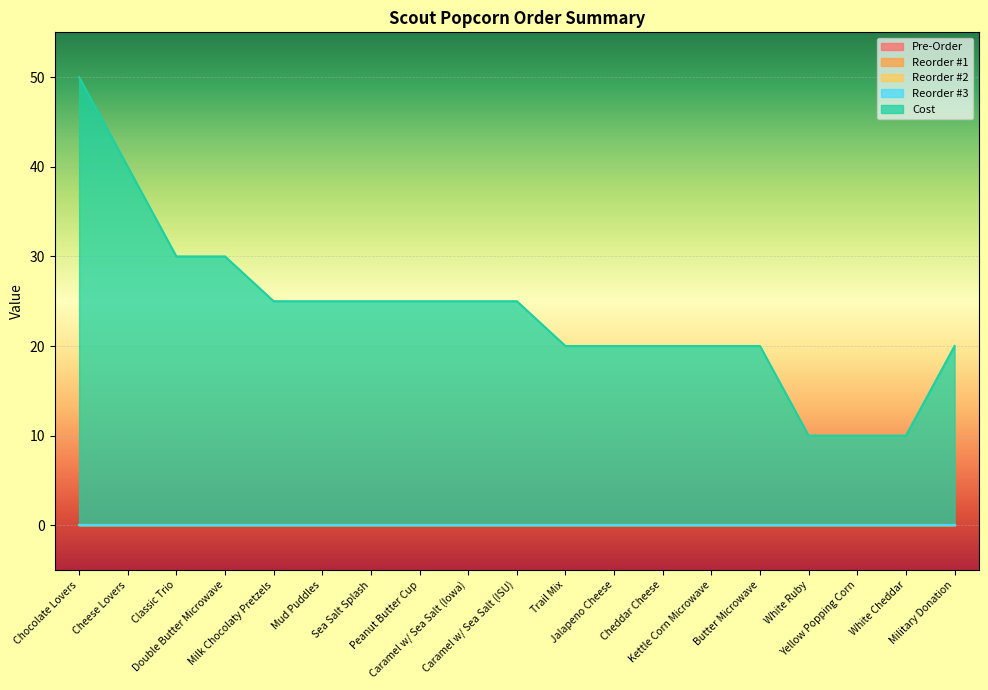

Which series has the widest spread of values?

Cost